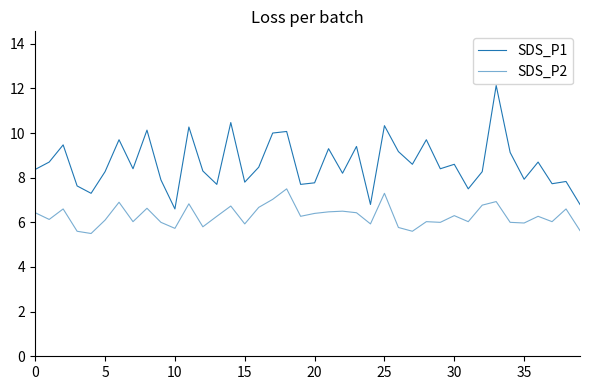

What is the average value of the SDS_P1 series?

8.6